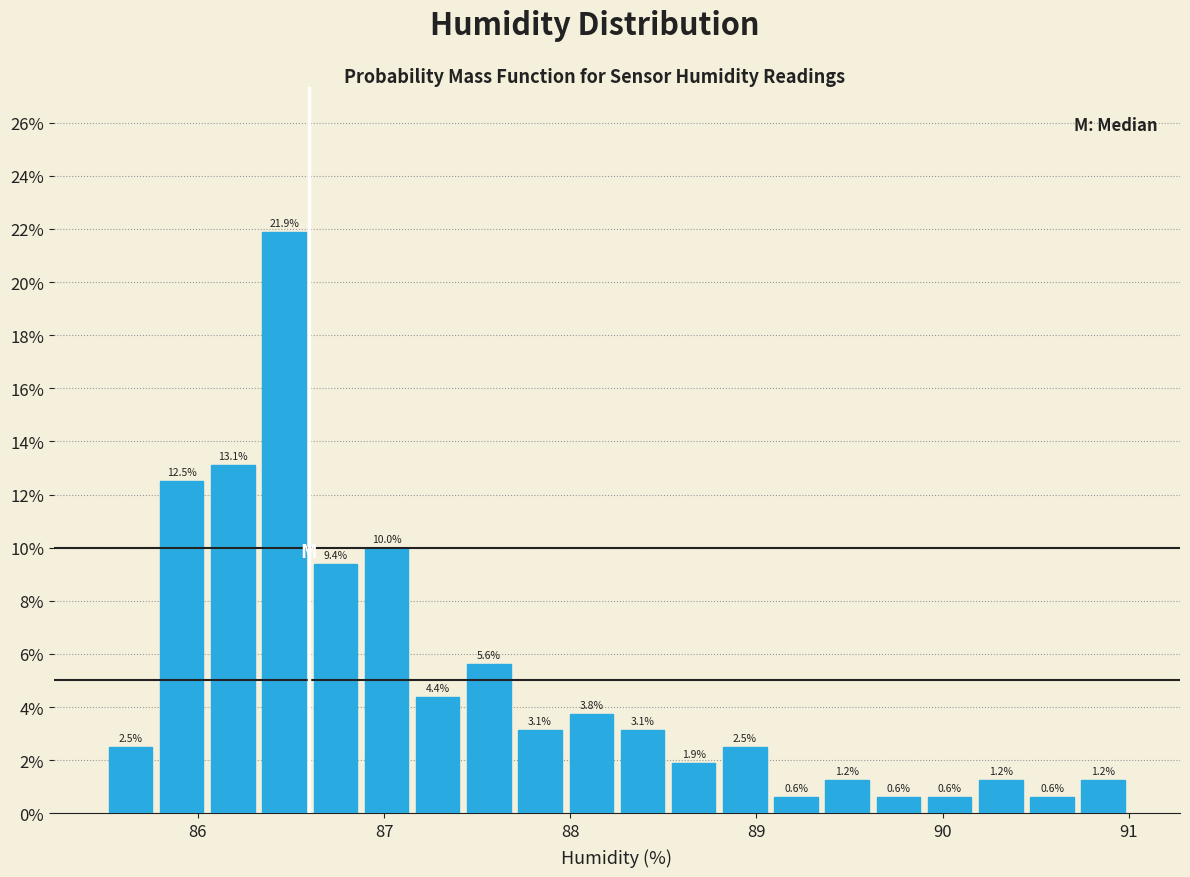

Around what value on the x-axis is the tallest bar? Give the approximate position of its centre, as read against the axis.

86.5